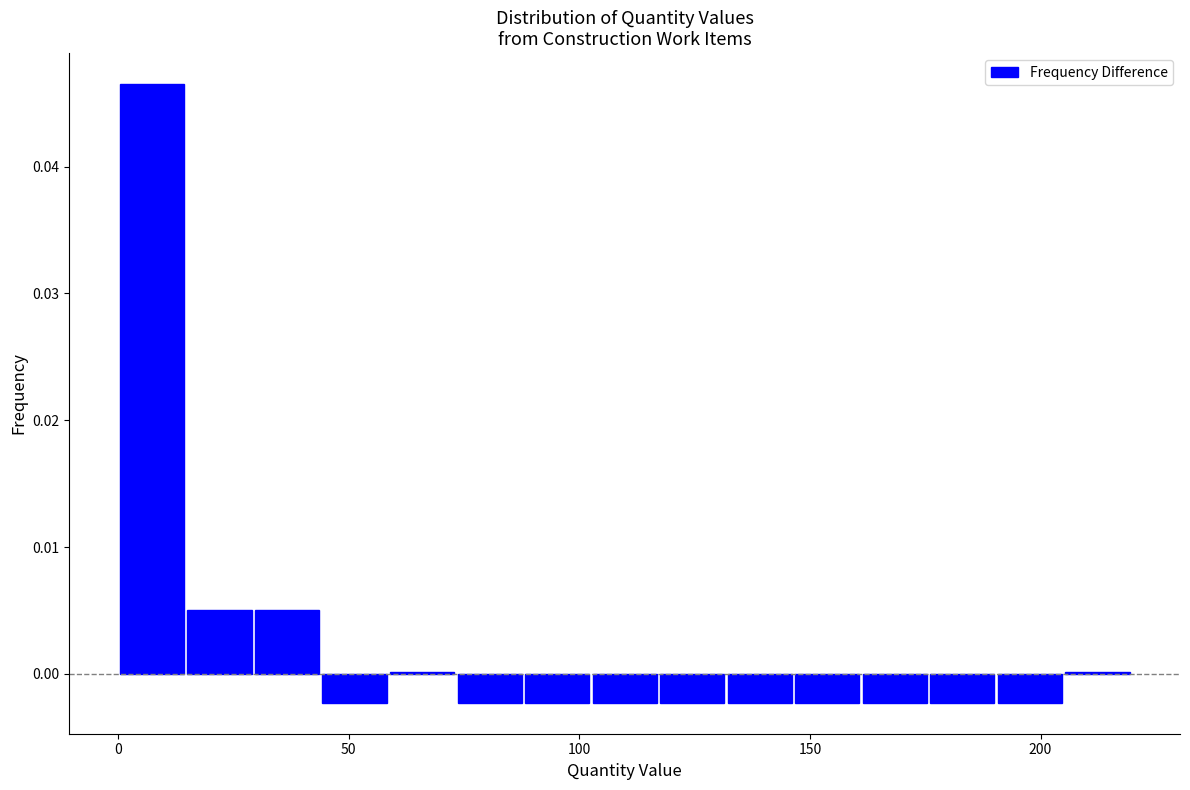

Around what value on the x-axis is the tallest bar? Give the approximate position of its centre, as read against the axis.

5